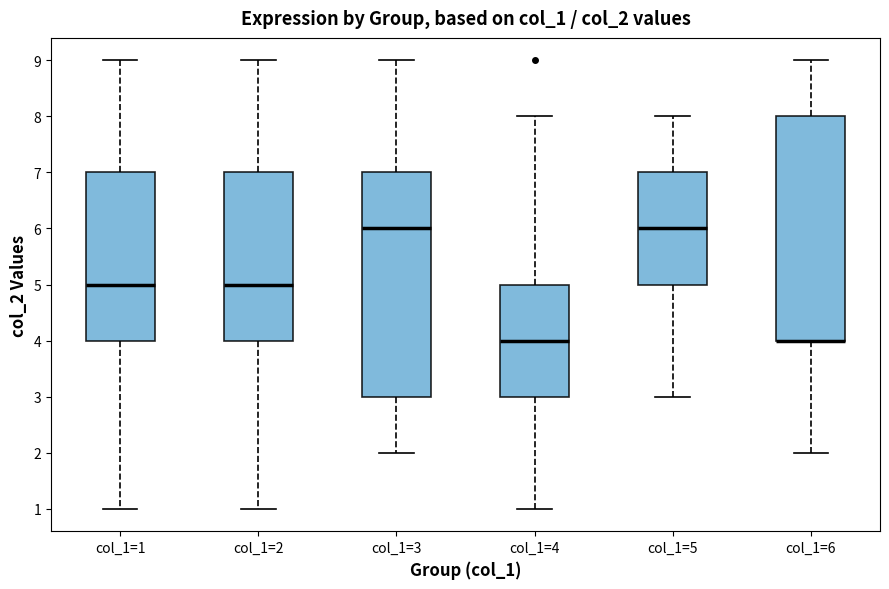

Reading left to right, read every box against the y-axis: the position of its median line, the range the box covers, and the ends of its whiskers. The values are not printed on the chart, so give them approximately, as read against the axis.

col_1=1: median 5, box 4 to 7, whiskers 1 to 9
col_1=2: median 5, box 4 to 7, whiskers 1 to 9
col_1=3: median 6, box 3 to 7, whiskers 2 to 9
col_1=4: median 4, box 3 to 5, whiskers 1 to 8
col_1=5: median 6, box 5 to 7, whiskers 3 to 8
col_1=6: median 4 (drawn on the box's lower edge), box 4 to 8, whiskers 2 to 9